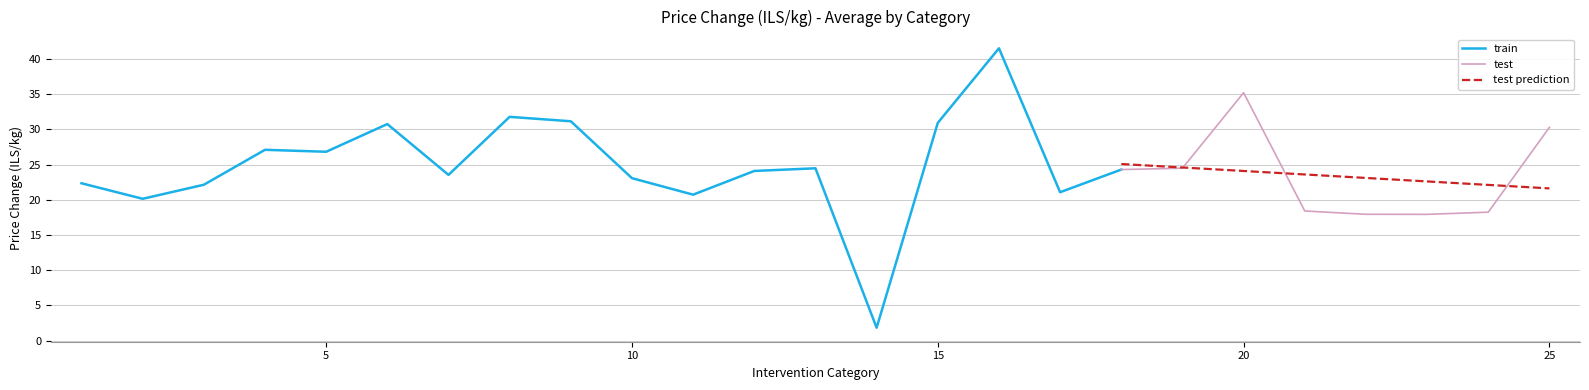

Where is the first local maximum?

4